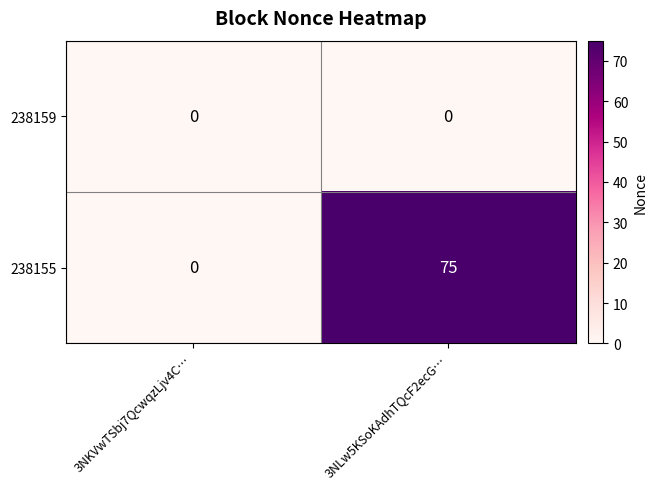

What is the greatest value displayed?

75